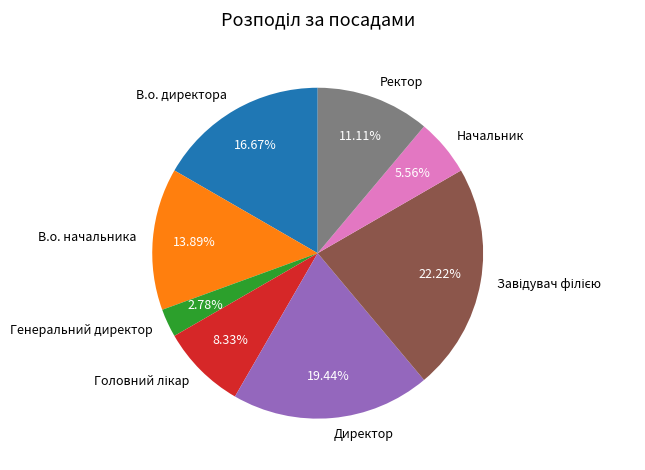

To the nearest percent, what portion does В.о. директора represent?

17%